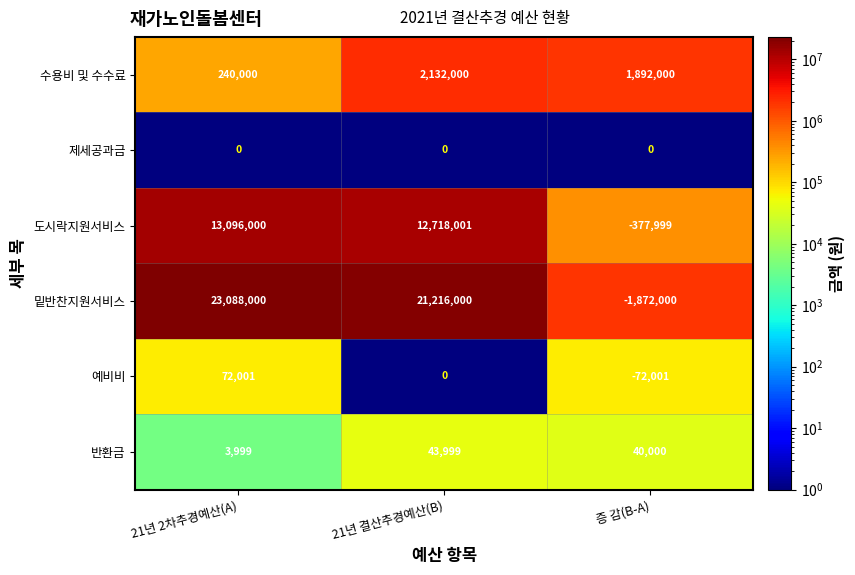

Rank the series by their maximum value, from lowest to highest.

제세공과금, 반환금, 예비비, 수용비 및 수수료, 도시락지원서비스, 밑반찬지원서비스